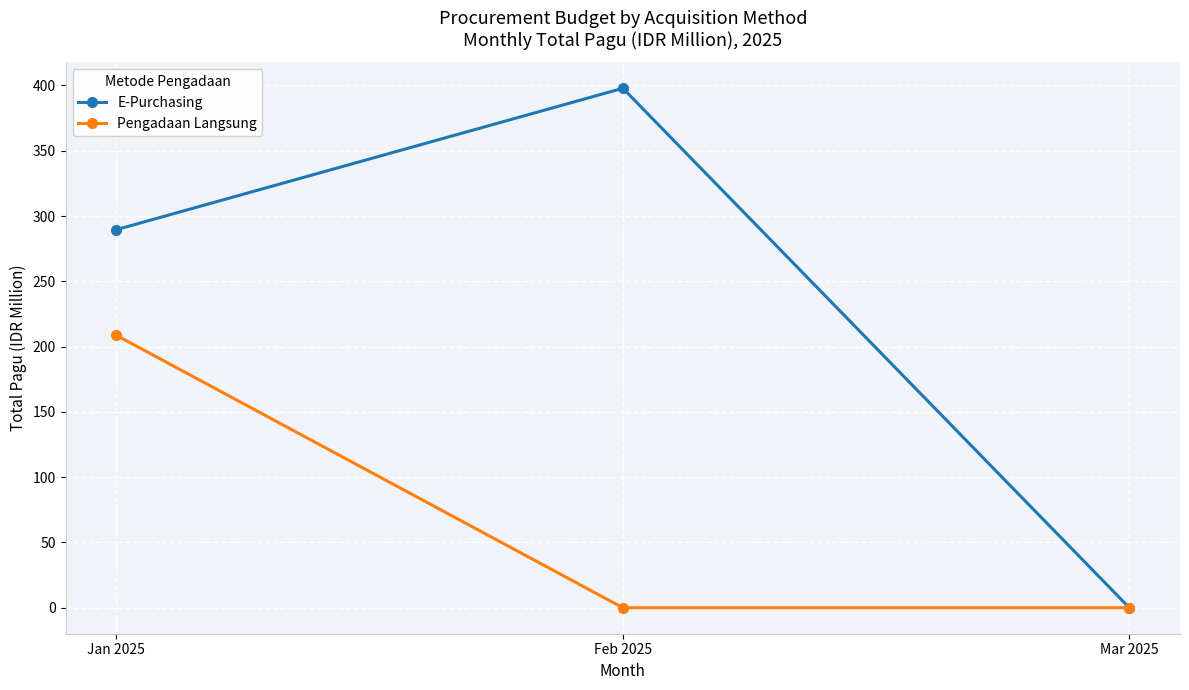

Does the chart have visible grid lines?

Yes